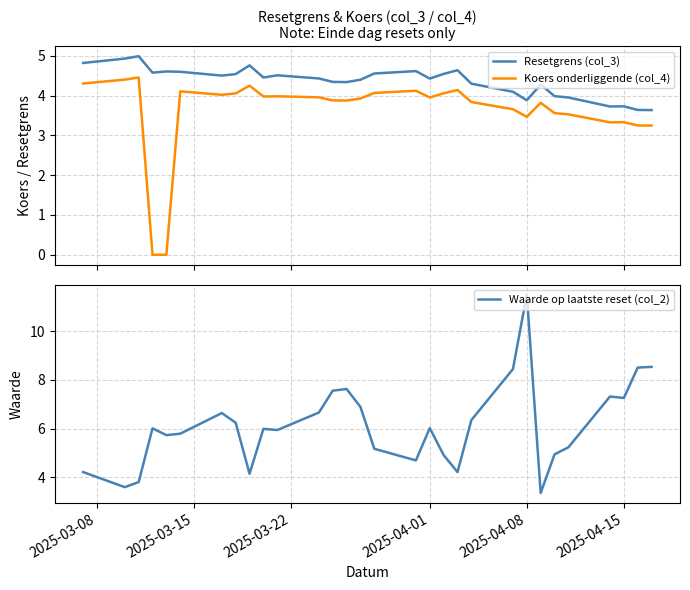

Rank the series by their average value, from highest to lowest.

Waarde op laatste reset (col_2), Resetgrens (col_3), Koers onderliggende (col_4)